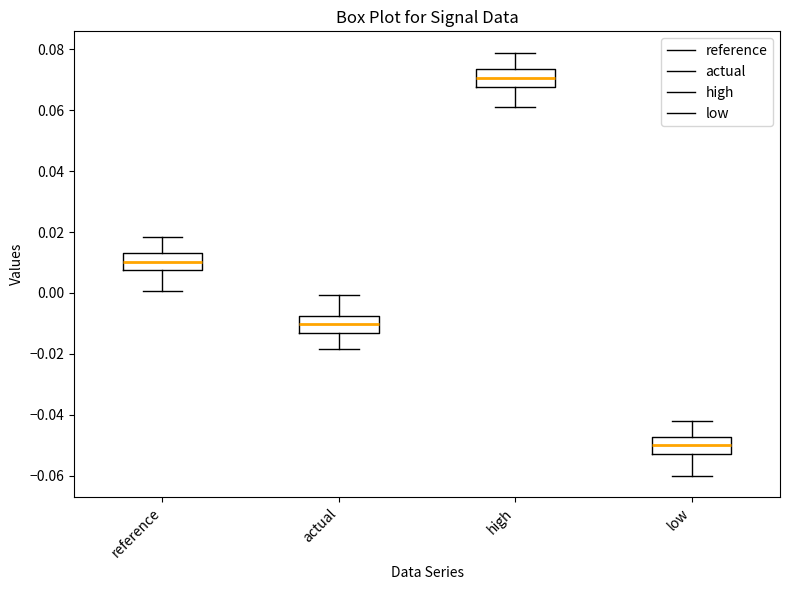

Reading left to right, read every box against the y-axis: the position of its median line, the range the box covers, and the ends of its whiskers. The values are not printed on the chart, so give them approximately, as read against the axis.

reference: median 0.010, box 0.008 to 0.012, whiskers 0.000 to 0.018
actual: median -0.010, box -0.012 to -0.008, whiskers -0.018 to 0.000
high: median 0.070, box 0.068 to 0.074, whiskers 0.062 to 0.078
low: median -0.050, box -0.052 to -0.048, whiskers -0.060 to -0.042